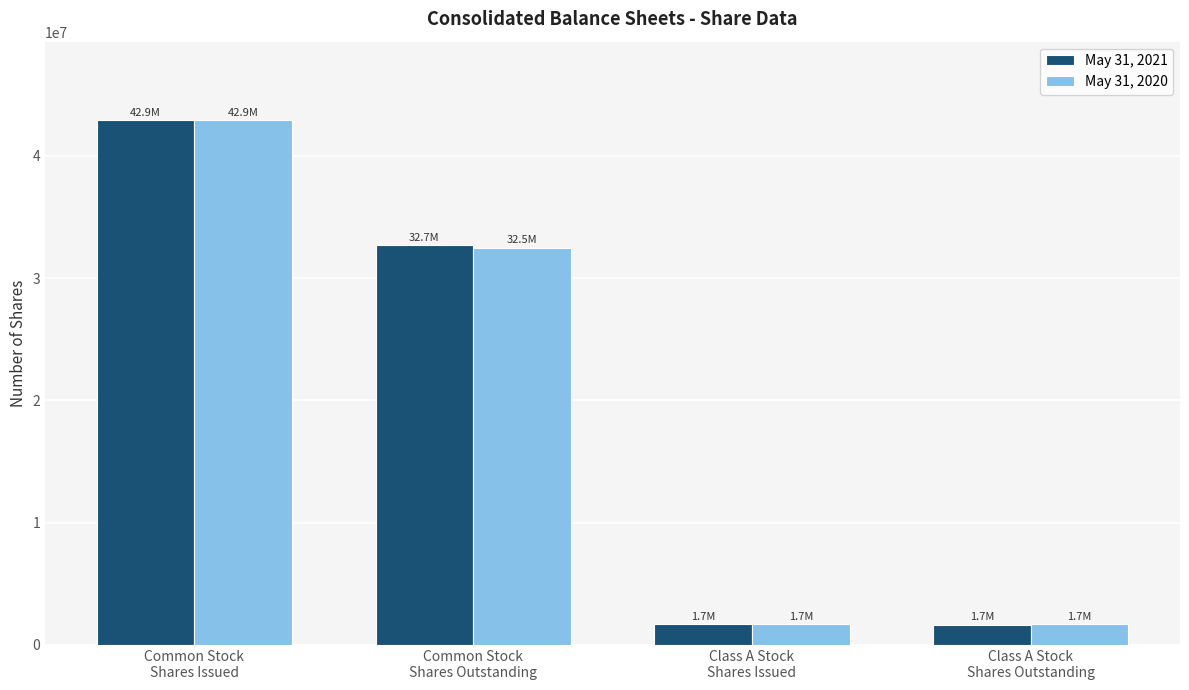

At which label is May 31, 2021 closest to 22278100?

Common Stock
Shares Outstanding